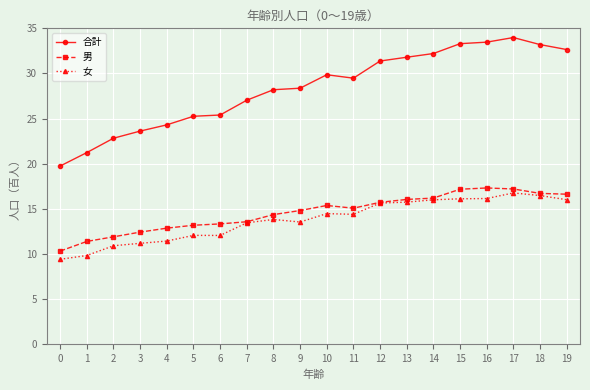

True or false: 合計 and 男 cross at least once.

False